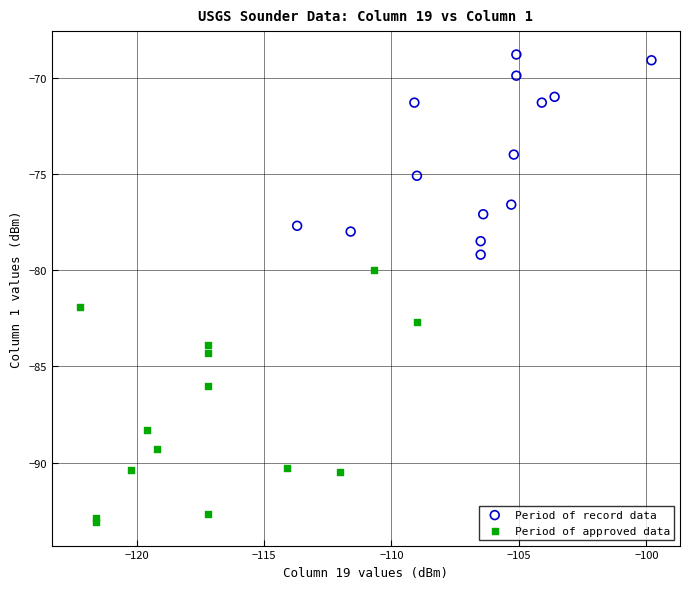

Which series has the widest spread of Y values?

Period of approved data